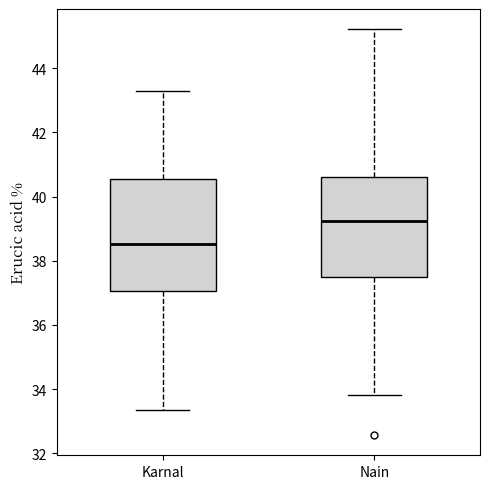

Where is the upper edge of the box for Karnal on the y-axis? The values are not printed on the chart, so give them approximately, as read against the axis.

40.6